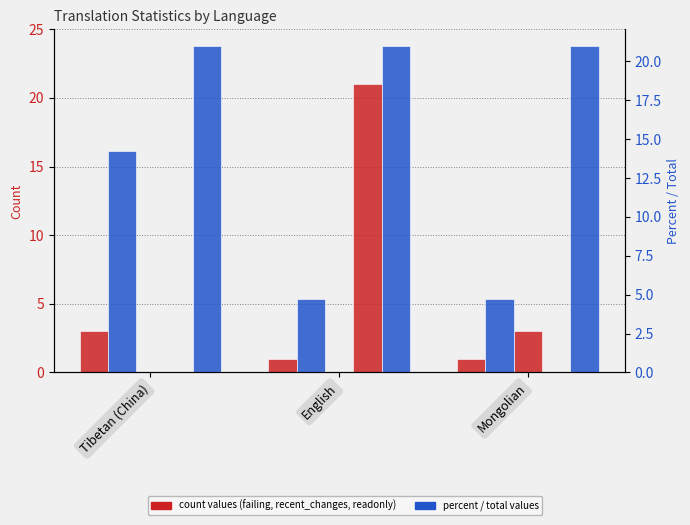

What is the sum of all readonly values?

21.0